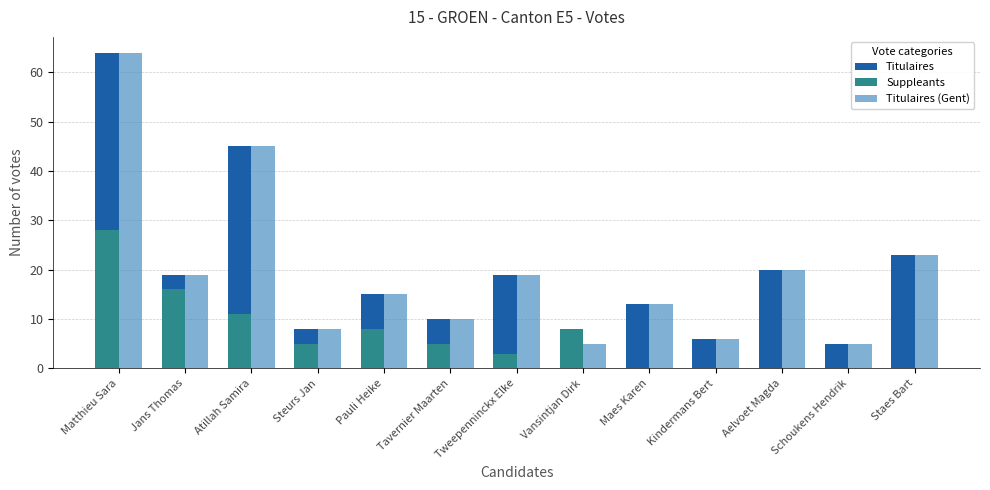

Which category has the highest value in the Titulaires (Gent) series?

Matthieu Sara